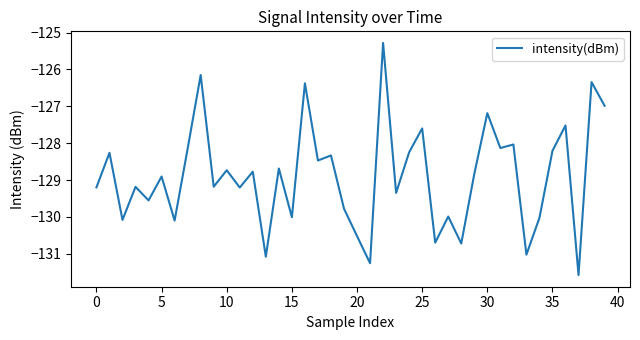

What is the difference between the maximum and minimum values?

6.3